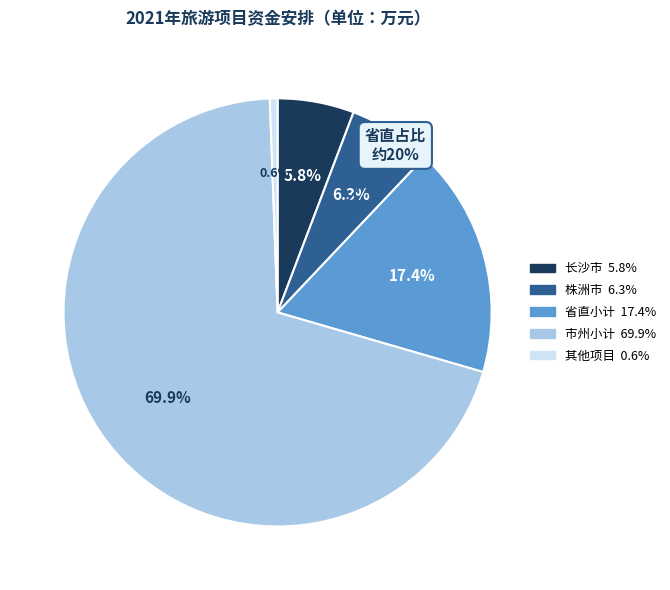

Do 株洲市 and 长沙市 together represent more than half of the pie?

No